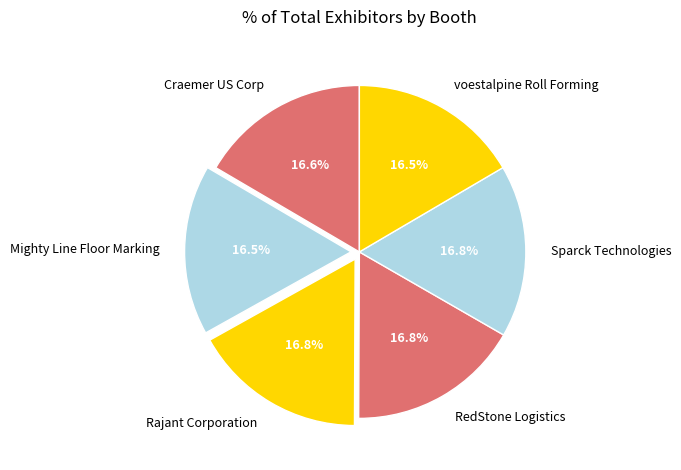

Approximately how many times larger is the value at Craemer US Corp compared to Rajant Corporation?

1.0